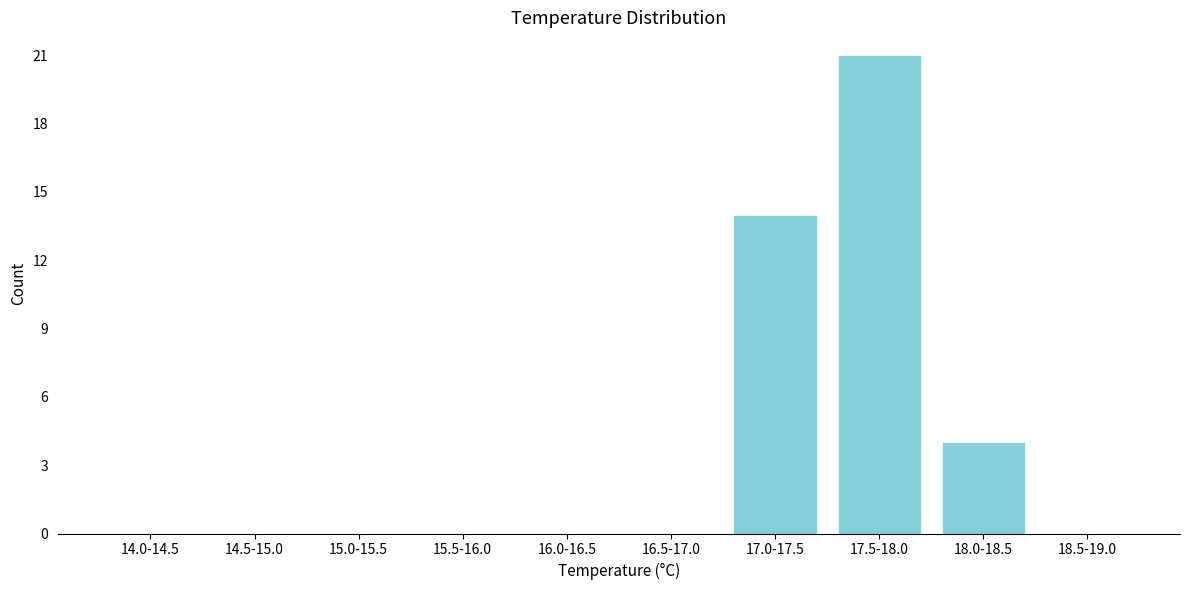

Reading left to right, what are all the values shown in this chart?

14.0-14.5=0	14.5-15.0=0	15.0-15.5=0	15.5-16.0=0	16.0-16.5=0	16.5-17.0=0	17.0-17.5=14	17.5-18.0=21	18.0-18.5=4	18.5-19.0=0